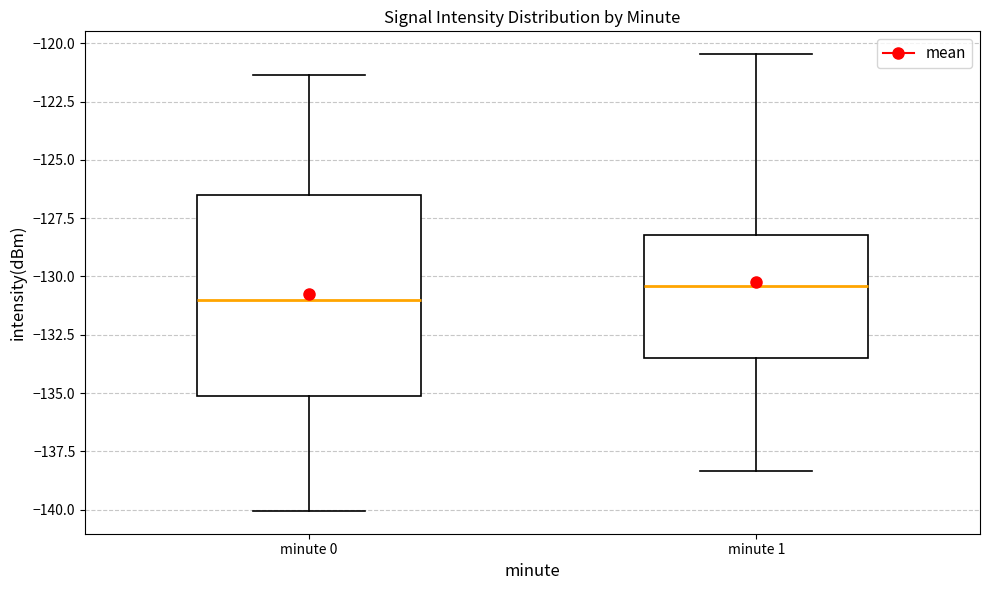

Reading left to right, transcribe this box plot: for each box, give where its median line is, the range the box spans, and where its two whiskers end, as read against the y-axis. The values are not printed on the chart, so give them approximately, as read against the axis.

minute 0: median -131.0, box -135.0 to -126.5, whiskers -140.0 to -121.5
minute 1: median -130.5, box -133.5 to -128.0, whiskers -138.5 to -120.5